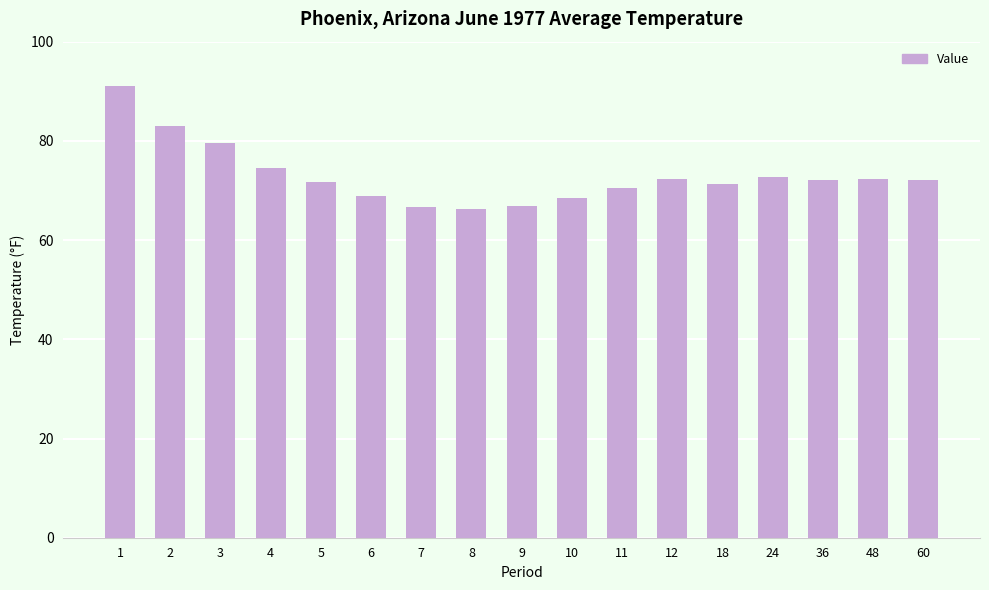

How many categories are shown in the chart?

17